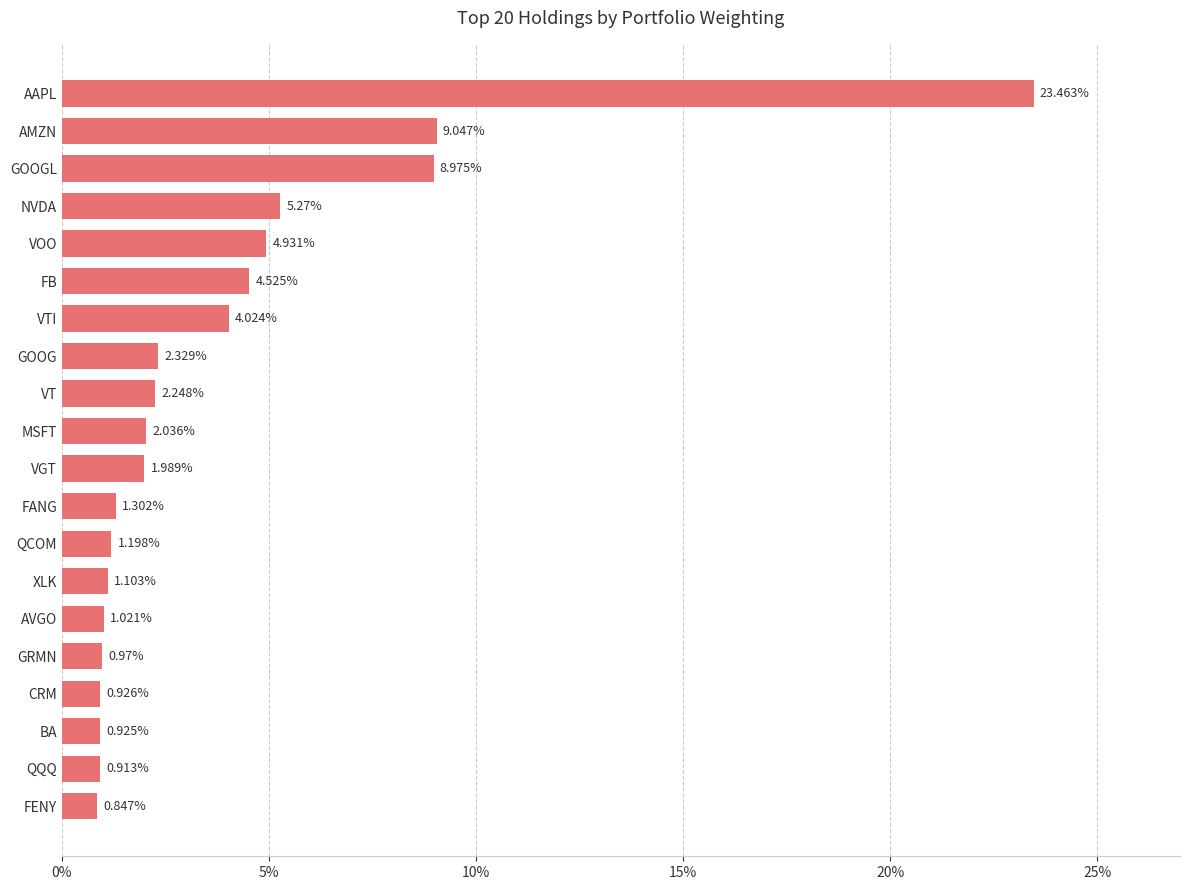

What is the difference between the maximum and minimum values?

22.6